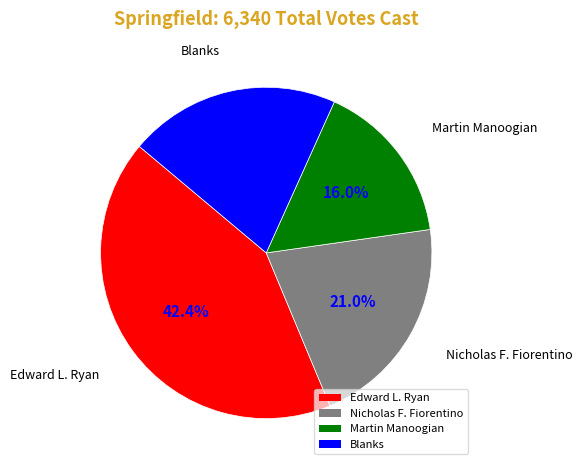

To the nearest percent, what is the difference between the largest and smallest slice percentages?

26%